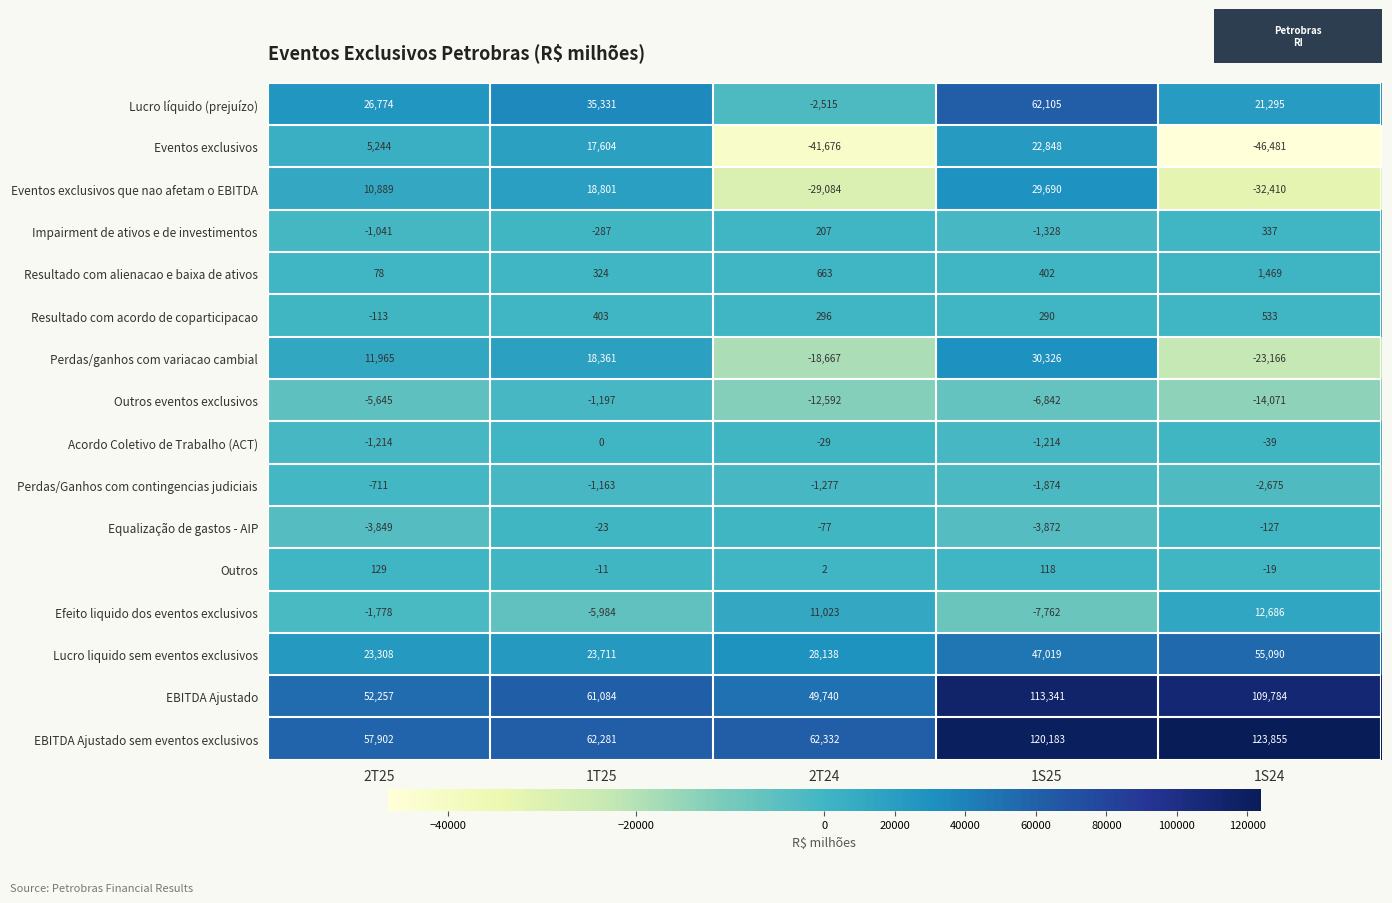

List the labels in order of Resultado com alienacao e baixa de ativos value, largest first.

1S24, 2T24, 1S25, 1T25, 2T25